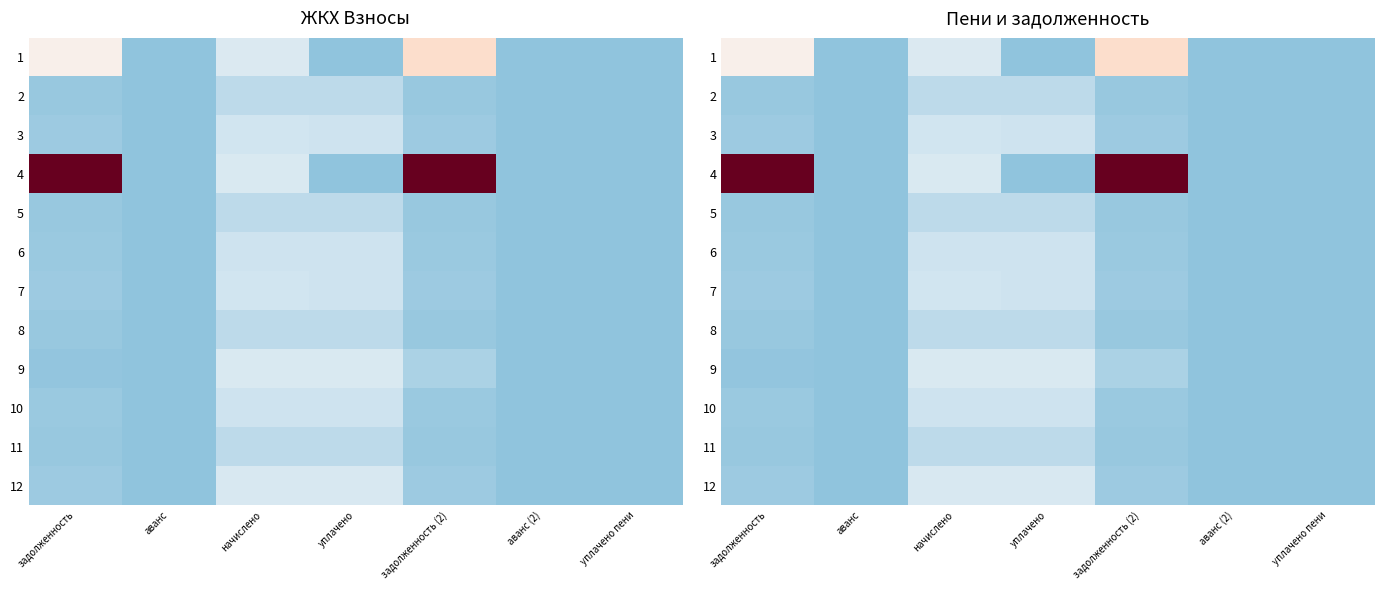

Which series has the largest total across all categories?

4